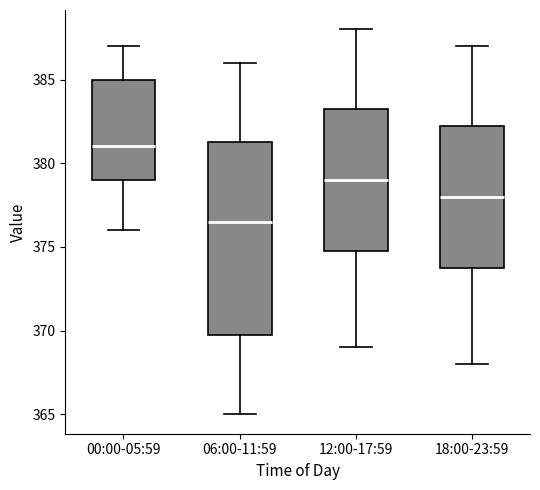

Where is the upper edge of the box for 06:00-11:59 on the y-axis? The values are not printed on the chart, so give them approximately, as read against the axis.

381.5